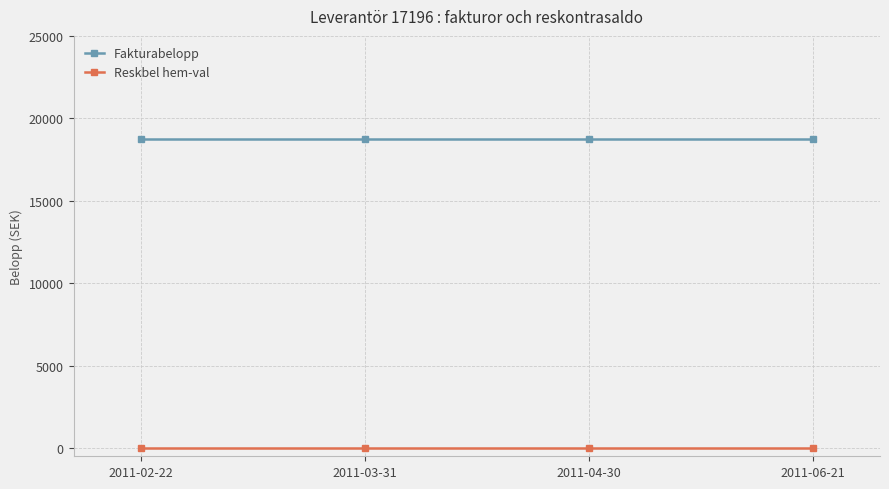

What is the total value across all series at 2011-02-22?

18730